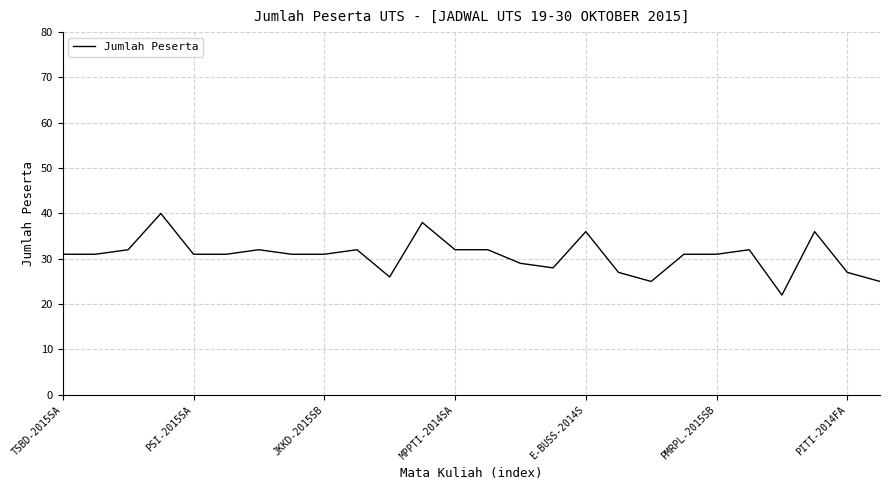

Does the chart have visible grid lines?

Yes